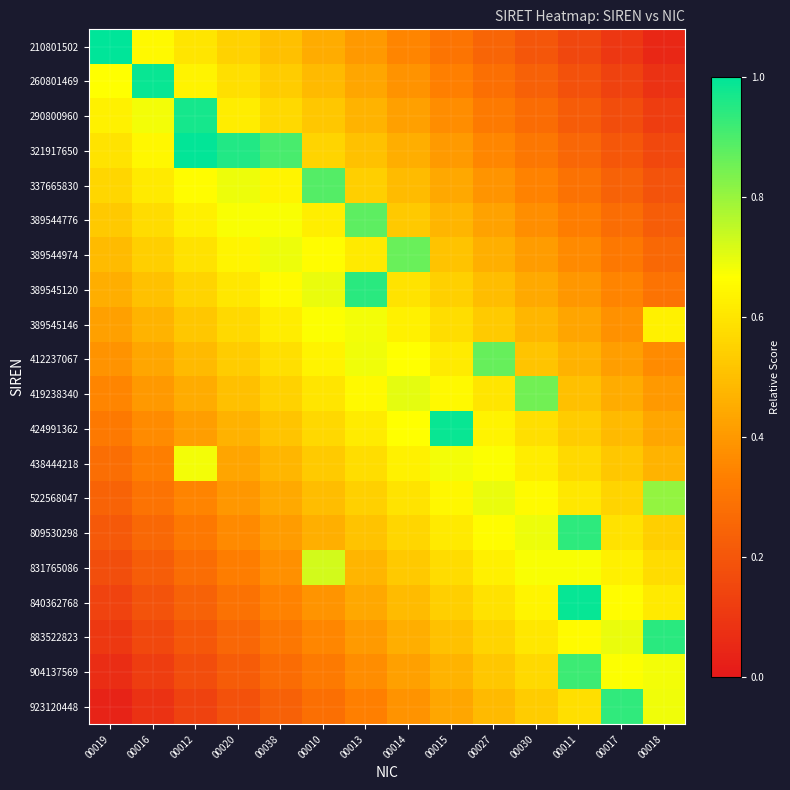

Reading right to left, what are all the values shown in this chart?

210801502: 00018=0.0	00017=0.1	00011=0.1	00030=0.2	00027=0.2	00015=0.3	00014=0.3	00013=0.4	00010=0.4	00038=0.5	00020=0.5	00012=0.6	00016=0.7	00019=1.0
260801469: 00018=0.1	00017=0.1	00011=0.2	00030=0.2	00027=0.3	00015=0.3	00014=0.4	00013=0.4	00010=0.5	00038=0.5	00020=0.6	00012=0.6	00016=1.0	00019=0.7
290800960: 00018=0.1	00017=0.2	00011=0.2	00030=0.3	00027=0.3	00015=0.4	00014=0.4	00013=0.5	00010=0.5	00038=0.6	00020=0.6	00012=1.0	00016=0.7	00019=0.6
321917650: 00018=0.2	00017=0.2	00011=0.3	00030=0.3	00027=0.4	00015=0.4	00014=0.5	00013=0.5	00010=0.6	00038=0.9	00020=1.0	00012=1.0	00016=0.6	00019=0.6
337665830: 00018=0.2	00017=0.2	00011=0.3	00030=0.3	00027=0.4	00015=0.4	00014=0.5	00013=0.5	00010=0.9	00038=0.6	00020=0.7	00012=0.7	00016=0.6	00019=0.6
389544776: 00018=0.2	00017=0.3	00011=0.3	00030=0.4	00027=0.4	00015=0.5	00014=0.5	00013=0.9	00010=0.6	00038=0.7	00020=0.7	00012=0.6	00016=0.6	00019=0.5
389544974: 00018=0.3	00017=0.3	00011=0.4	00030=0.4	00027=0.5	00015=0.5	00014=0.9	00013=0.6	00010=0.7	00038=0.7	00020=0.6	00012=0.6	00016=0.5	00019=0.5
389545120: 00018=0.3	00017=0.3	00011=0.4	00030=0.4	00027=0.5	00015=0.5	00014=0.6	00013=0.9	00010=0.7	00038=0.7	00020=0.6	00012=0.6	00016=0.5	00019=0.5
389545146: 00018=0.6	00017=0.4	00011=0.4	00030=0.5	00027=0.5	00015=0.6	00014=0.6	00013=0.7	00010=0.7	00038=0.6	00020=0.6	00012=0.5	00016=0.5	00019=0.4
412237067: 00018=0.4	00017=0.4	00011=0.5	00030=0.5	00027=0.9	00015=0.6	00014=0.7	00013=0.7	00010=0.6	00038=0.6	00020=0.5	00012=0.5	00016=0.4	00019=0.4
419238340: 00018=0.4	00017=0.5	00011=0.5	00030=0.8	00027=0.6	00015=0.7	00014=0.7	00013=0.7	00010=0.6	00038=0.5	00020=0.5	00012=0.5	00016=0.4	00019=0.3
424991362: 00018=0.4	00017=0.5	00011=0.5	00030=0.6	00027=0.6	00015=1.0	00014=0.7	00013=0.6	00010=0.6	00038=0.5	00020=0.5	00012=0.4	00016=0.4	00019=0.3
438444218: 00018=0.5	00017=0.5	00011=0.6	00030=0.6	00027=0.7	00015=0.7	00014=0.6	00013=0.6	00010=0.5	00038=0.5	00020=0.4	00012=0.7	00016=0.3	00019=0.3
522568047: 00018=0.8	00017=0.6	00011=0.6	00030=0.7	00027=0.7	00015=0.6	00014=0.6	00013=0.5	00010=0.5	00038=0.4	00020=0.4	00012=0.3	00016=0.3	00019=0.2
809530298: 00018=0.5	00017=0.6	00011=0.9	00030=0.7	00027=0.7	00015=0.6	00014=0.6	00013=0.5	00010=0.5	00038=0.4	00020=0.4	00012=0.3	00016=0.3	00019=0.2
831765086: 00018=0.6	00017=0.6	00011=0.7	00030=0.7	00027=0.6	00015=0.6	00014=0.5	00013=0.5	00010=0.7	00038=0.4	00020=0.3	00012=0.3	00016=0.2	00019=0.2
840362768: 00018=0.6	00017=0.7	00011=1.0	00030=0.6	00027=0.6	00015=0.5	00014=0.5	00013=0.4	00010=0.4	00038=0.3	00020=0.3	00012=0.2	00016=0.2	00019=0.1
883522823: 00018=0.9	00017=0.7	00011=0.7	00030=0.6	00027=0.6	00015=0.5	00014=0.5	00013=0.4	00010=0.4	00038=0.3	00020=0.3	00012=0.2	00016=0.2	00019=0.1
904137569: 00018=0.7	00017=0.7	00011=0.9	00030=0.6	00027=0.5	00015=0.5	00014=0.4	00013=0.4	00010=0.3	00038=0.3	00020=0.2	00012=0.2	00016=0.1	00019=0.1
923120448: 00018=0.7	00017=0.9	00011=0.6	00030=0.5	00027=0.5	00015=0.4	00014=0.4	00013=0.3	00010=0.3	00038=0.2	00020=0.2	00012=0.1	00016=0.1	00019=0.0